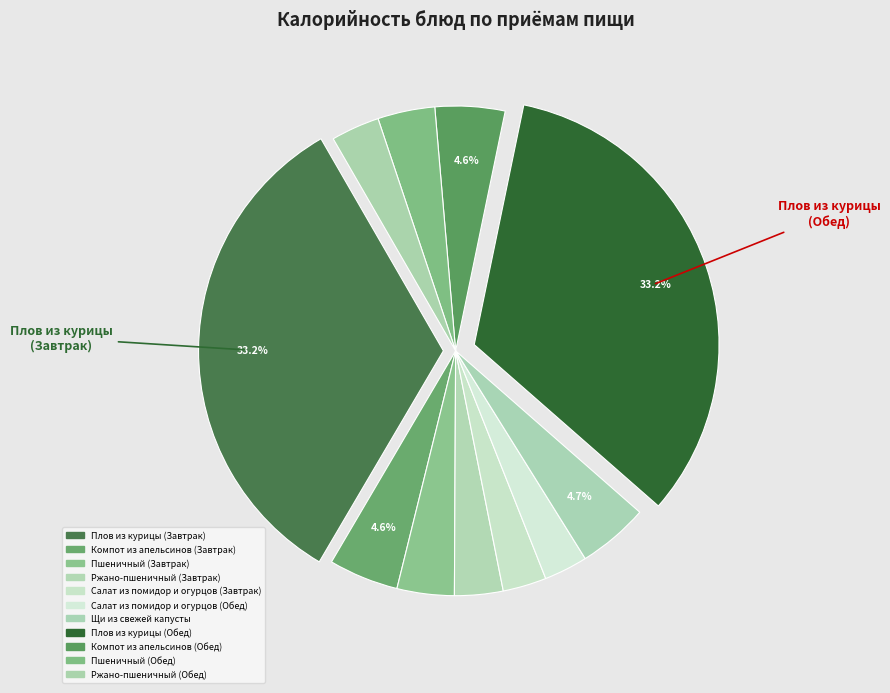

How many slices are in this pie chart?

11